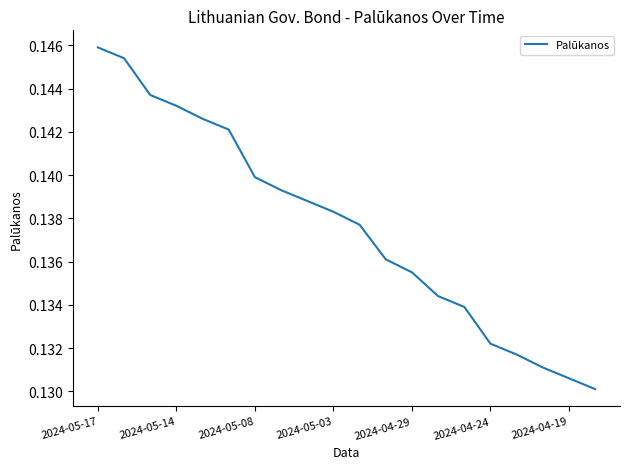

Count the number of categories in the chart.

20